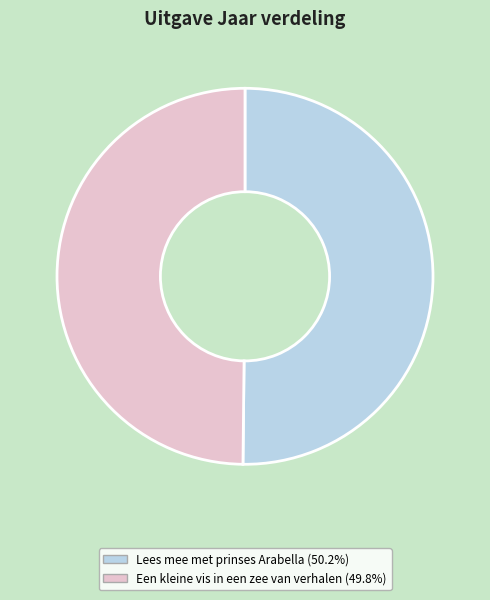

Approximately how many times larger is the value at Lees mee met prinses Arabella compared to Een kleine vis in een zee van verhalen?

1.0